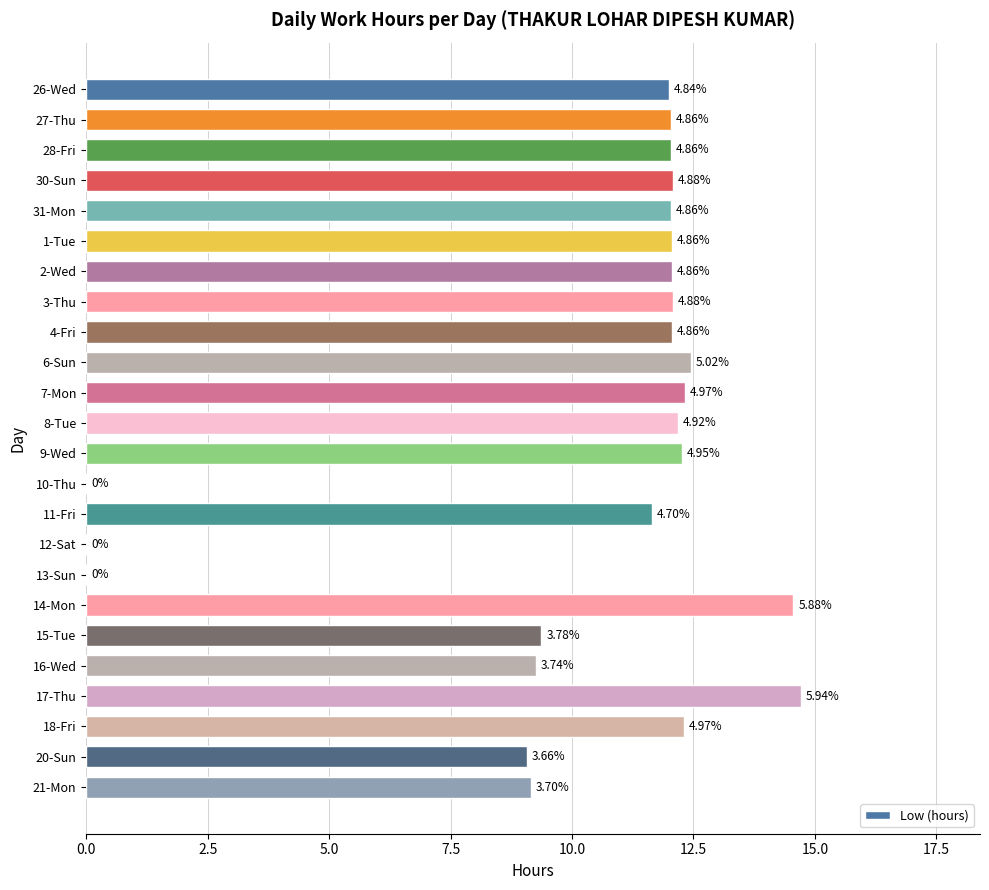

Are the bars horizontal?

Yes